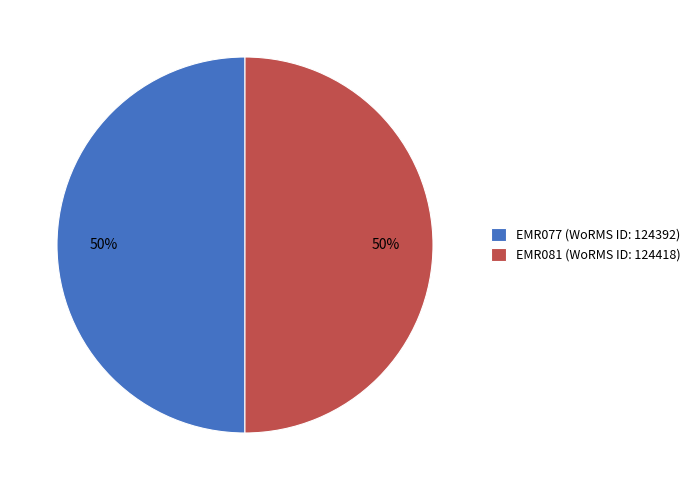

What percentage is the EMR077 slice, to the nearest percent?

50%